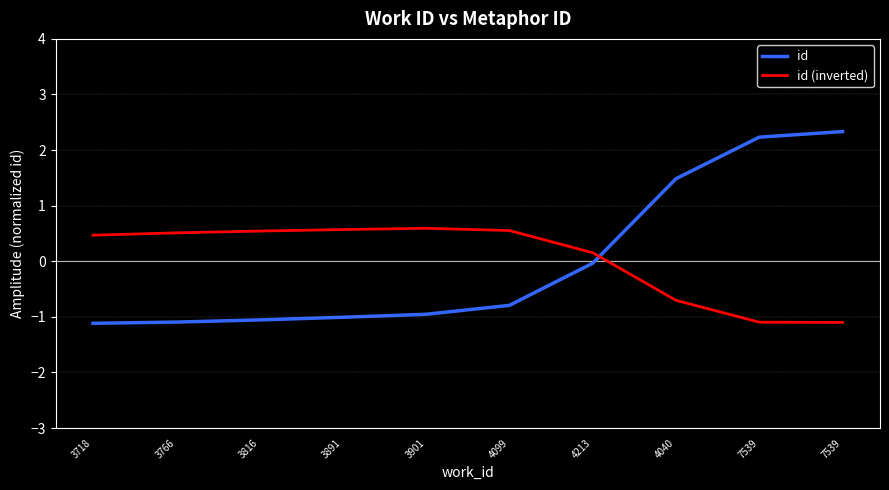

True or false: id (inverted) has a value of 0.6 at 3891.

True